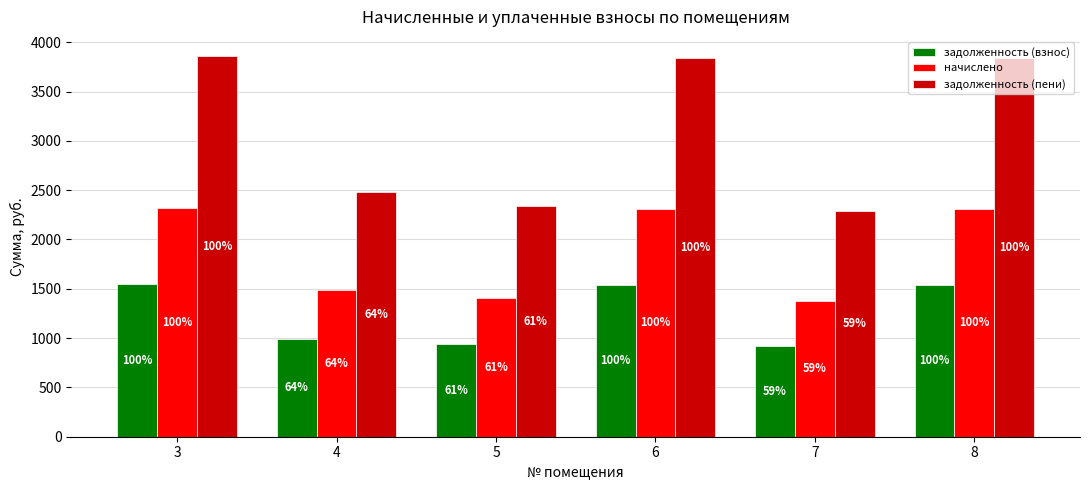

How many bars are there in each group?

3